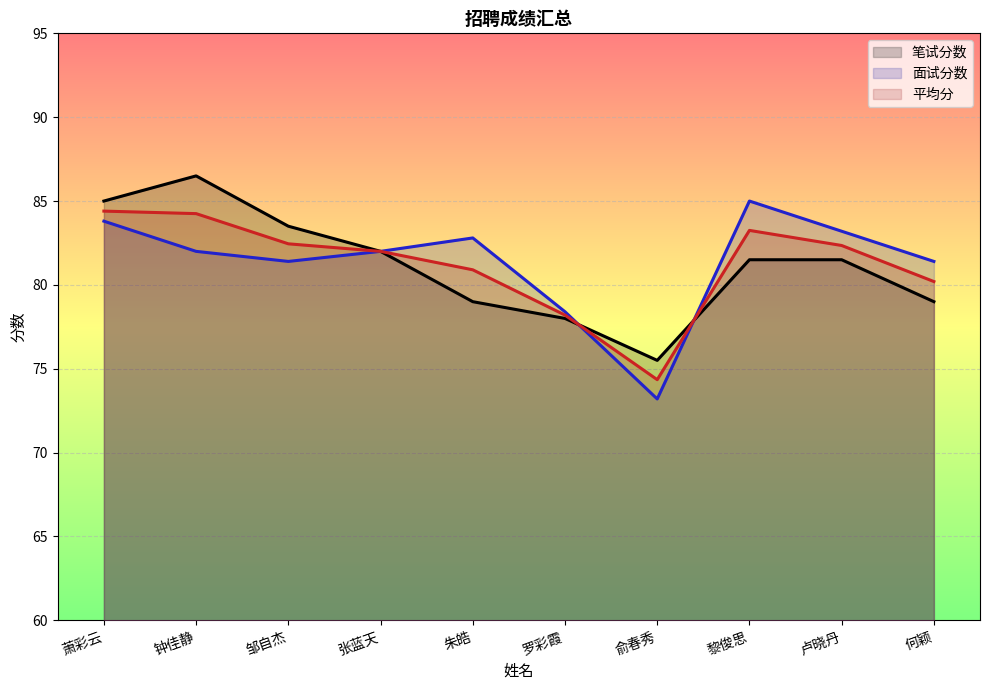

How many lines are shown in the chart?

3